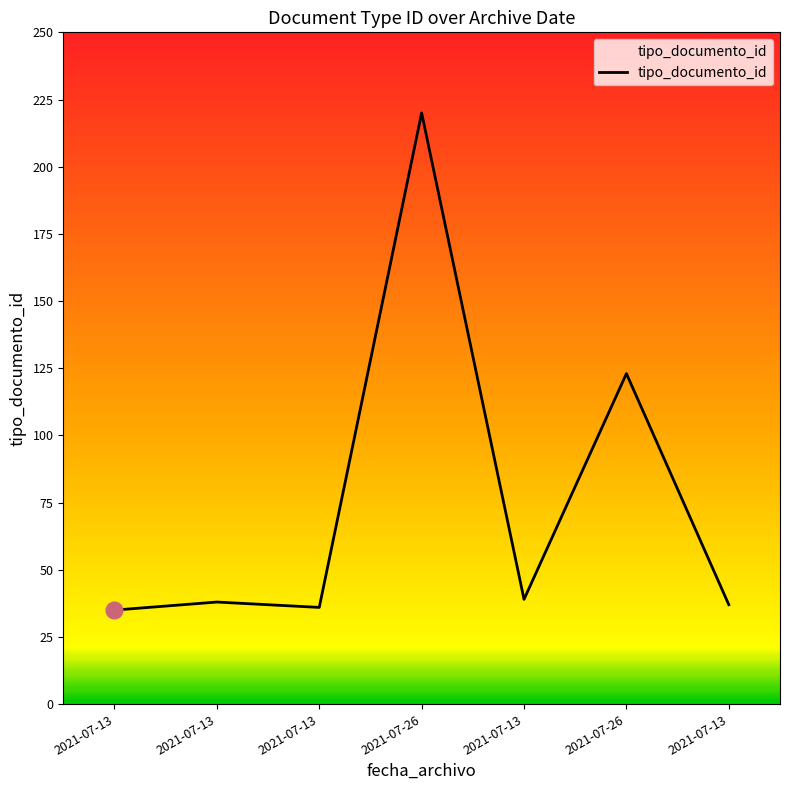

Does the chart display data point markers on the line(s)?

No